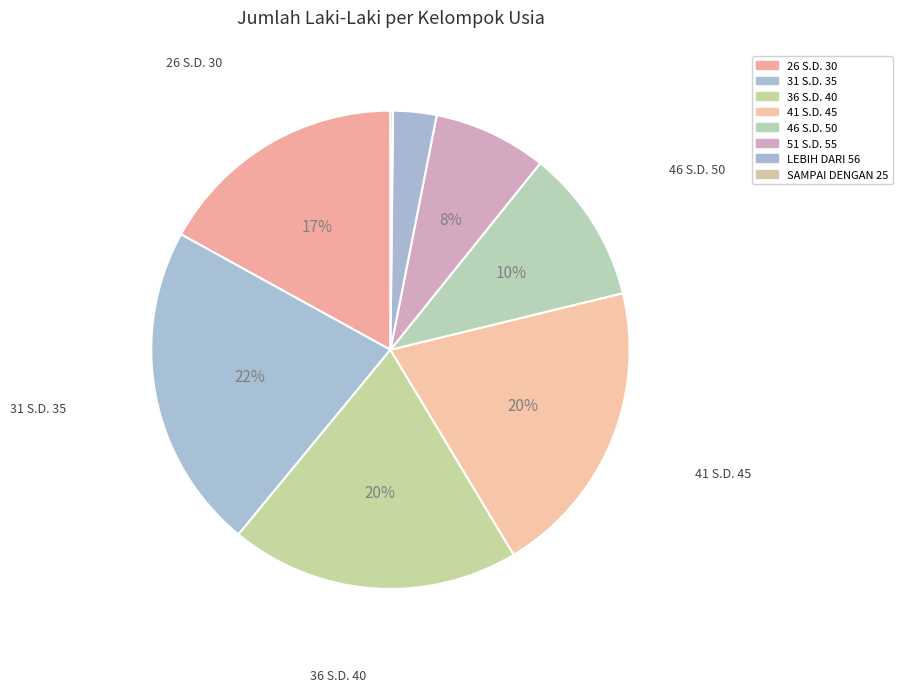

What portion of the pie excludes 36 S.D. 40?

80.4%